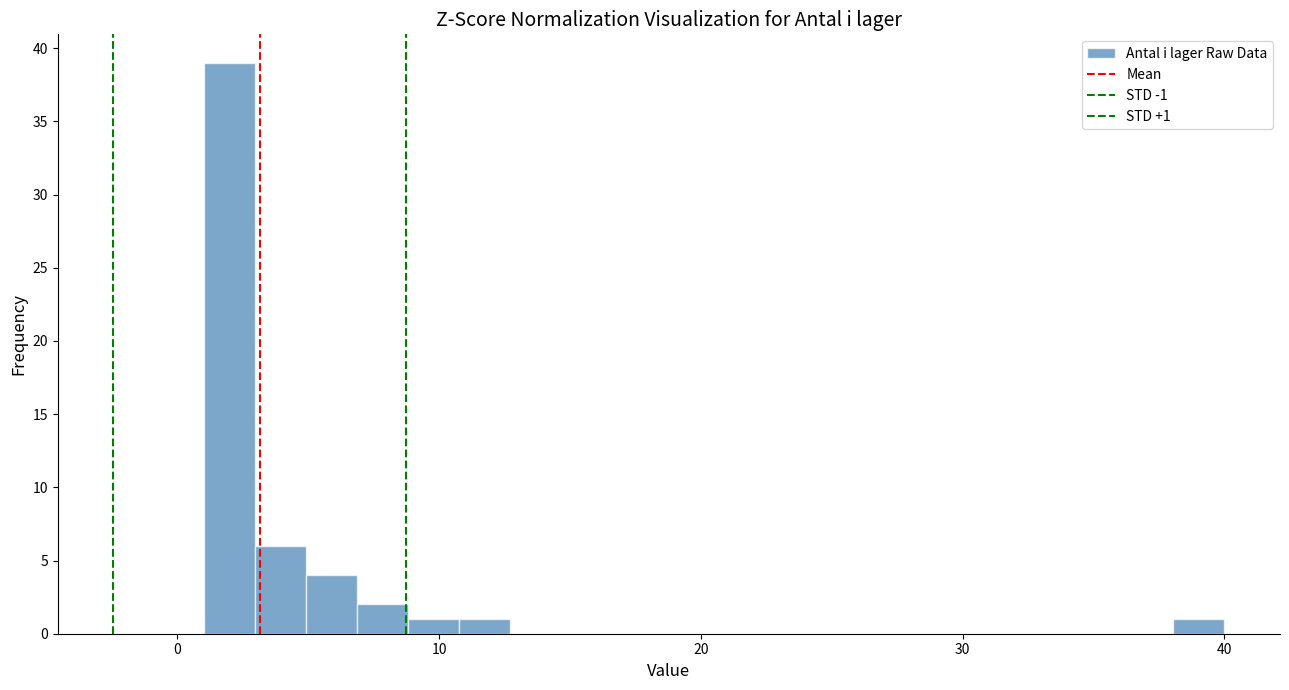

Around what value on the x-axis is the tallest bar? Give the approximate position of its centre, as read against the axis.

2